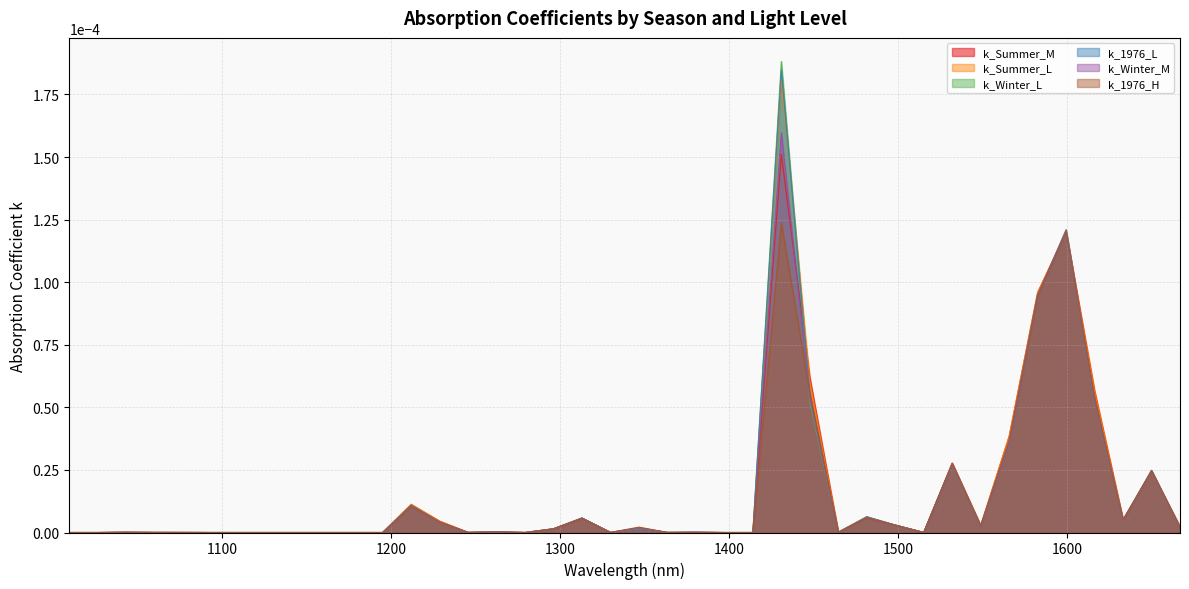

Reading left to right, what are all the values shown in this chart?

k_Summer_M: 0.0	0.0	0.0	0.0	0.0	0.0	0.0	0.0	0.0	0.0	0.0	0.0	0.0	0.0	0.0	0.0	0.0	0.0	0.0	0.0	0.0	0.0	0.0	0.0	0.0	0.0	0.0	0.0	0.0	0.0	0.0	0.0	0.0	0.0	0.0	0.0	0.0	0.0	0.0	0.0
k_Summer_L: 0.0	0.0	0.0	0.0	0.0	0.0	0.0	0.0	0.0	0.0	0.0	0.0	0.0	0.0	0.0	0.0	0.0	0.0	0.0	0.0	0.0	0.0	0.0	0.0	0.0	0.0	0.0	0.0	0.0	0.0	0.0	0.0	0.0	0.0	0.0	0.0	0.0	0.0	0.0	0.0
k_Winter_L: 0.0	0.0	0.0	0.0	0.0	0.0	0.0	0.0	0.0	0.0	0.0	0.0	0.0	0.0	0.0	0.0	0.0	0.0	0.0	0.0	0.0	0.0	0.0	0.0	0.0	0.0	0.0	0.0	0.0	0.0	0.0	0.0	0.0	0.0	0.0	0.0	0.0	0.0	0.0	0.0
k_1976_L: 0.0	0.0	0.0	0.0	0.0	0.0	0.0	0.0	0.0	0.0	0.0	0.0	0.0	0.0	0.0	0.0	0.0	0.0	0.0	0.0	0.0	0.0	0.0	0.0	0.0	0.0	0.0	0.0	0.0	0.0	0.0	0.0	0.0	0.0	0.0	0.0	0.0	0.0	0.0	0.0
k_Winter_M: 0.0	0.0	0.0	0.0	0.0	0.0	0.0	0.0	0.0	0.0	0.0	0.0	0.0	0.0	0.0	0.0	0.0	0.0	0.0	0.0	0.0	0.0	0.0	0.0	0.0	0.0	0.0	0.0	0.0	0.0	0.0	0.0	0.0	0.0	0.0	0.0	0.0	0.0	0.0	0.0
k_1976_H: 0.0	0.0	0.0	0.0	0.0	0.0	0.0	0.0	0.0	0.0	0.0	0.0	0.0	0.0	0.0	0.0	0.0	0.0	0.0	0.0	0.0	0.0	0.0	0.0	0.0	0.0	0.0	0.0	0.0	0.0	0.0	0.0	0.0	0.0	0.0	0.0	0.0	0.0	0.0	0.0